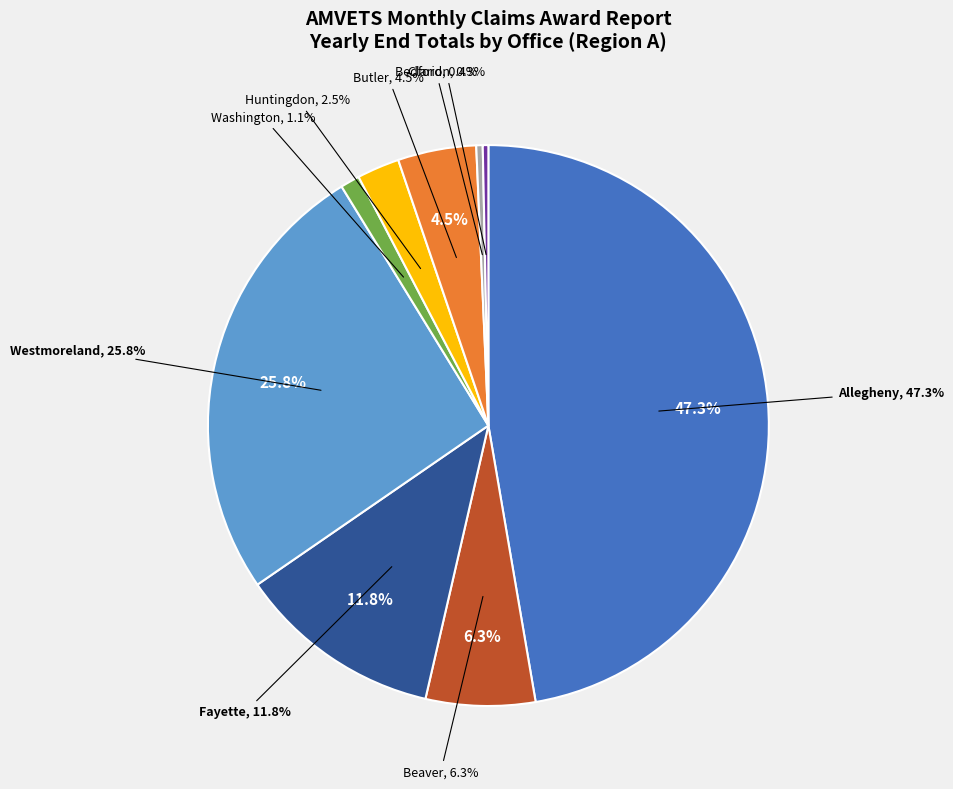

What percentage is NOT represented by Huntingdon?

97.5%